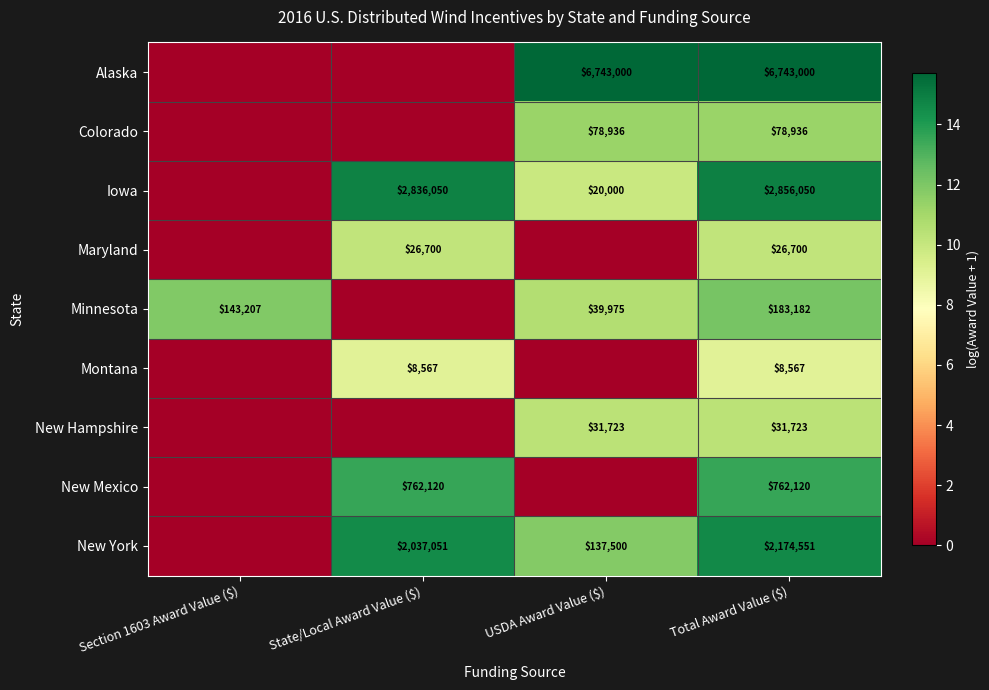

Which category has the highest value across all series?

USDA Award Value ($)